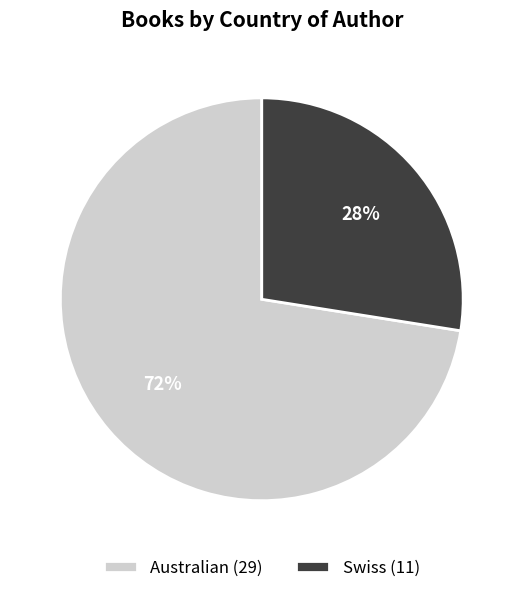

Combined, do Australian (29) and Swiss (11) account for over 50%?

Yes